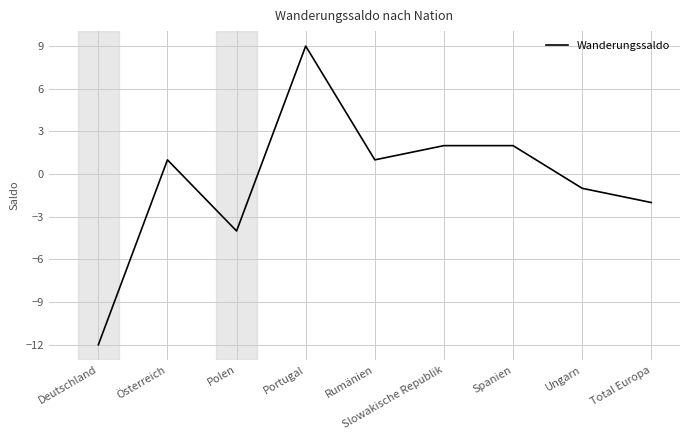

Reading left to right, list all the values displayed in this chart.

Deutschland=-12	Österreich=1	Polen=-4	Portugal=9	Rumänien=1	Slowakische Republik=2	Spanien=2	Ungarn=-1	Total Europa=-2